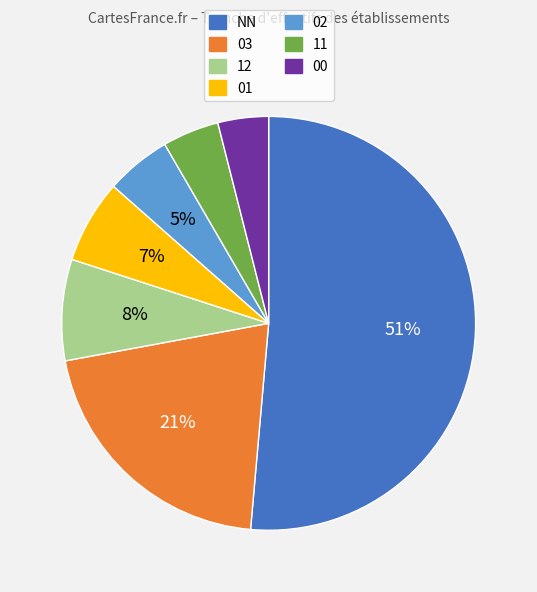

Is there a majority slice in this chart?

Yes